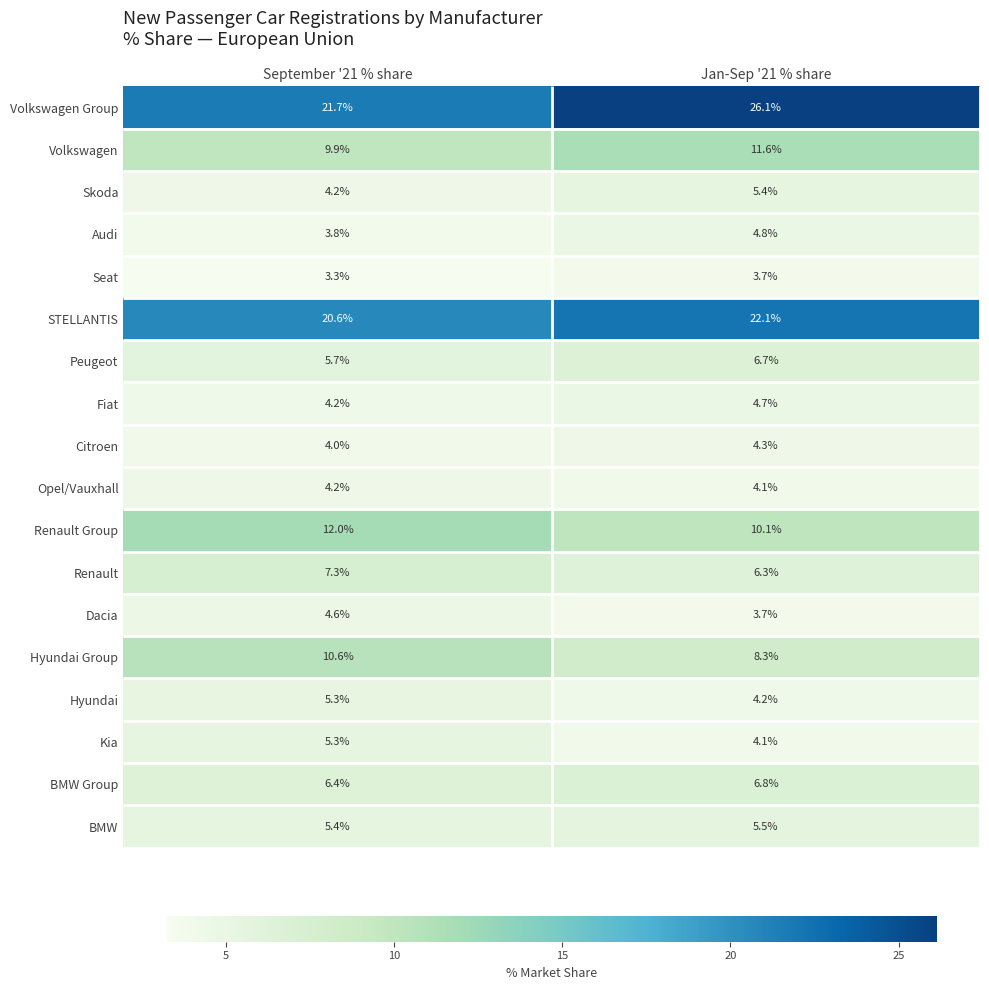

The Dacia series shows 2.4 at September '21 % share. True or false?

False